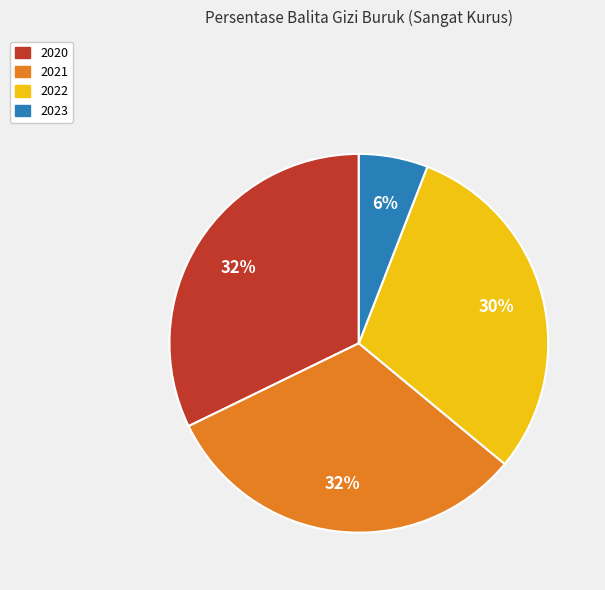

How many slices are in this pie chart?

4